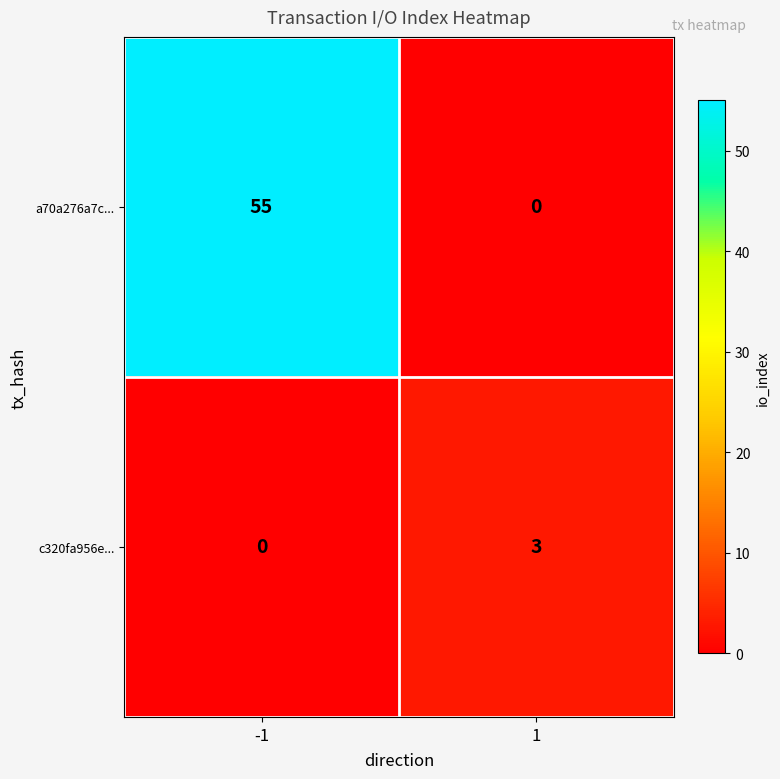

What is the greatest value displayed?

55